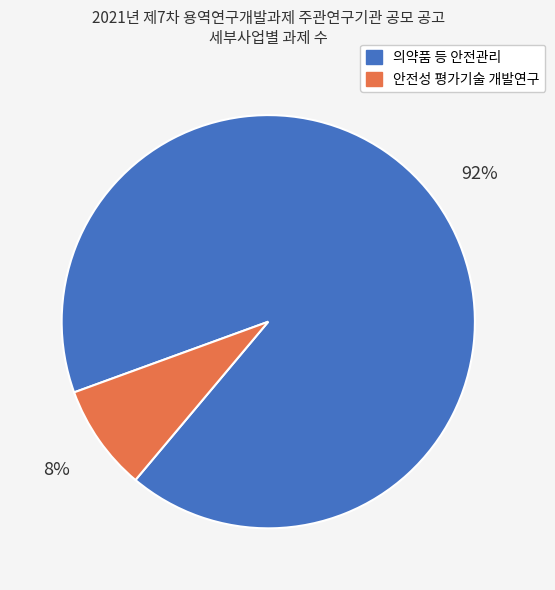

Do 안전성 평가기술 개발연구 and 의약품 등 안전관리 together represent more than half of the pie?

Yes